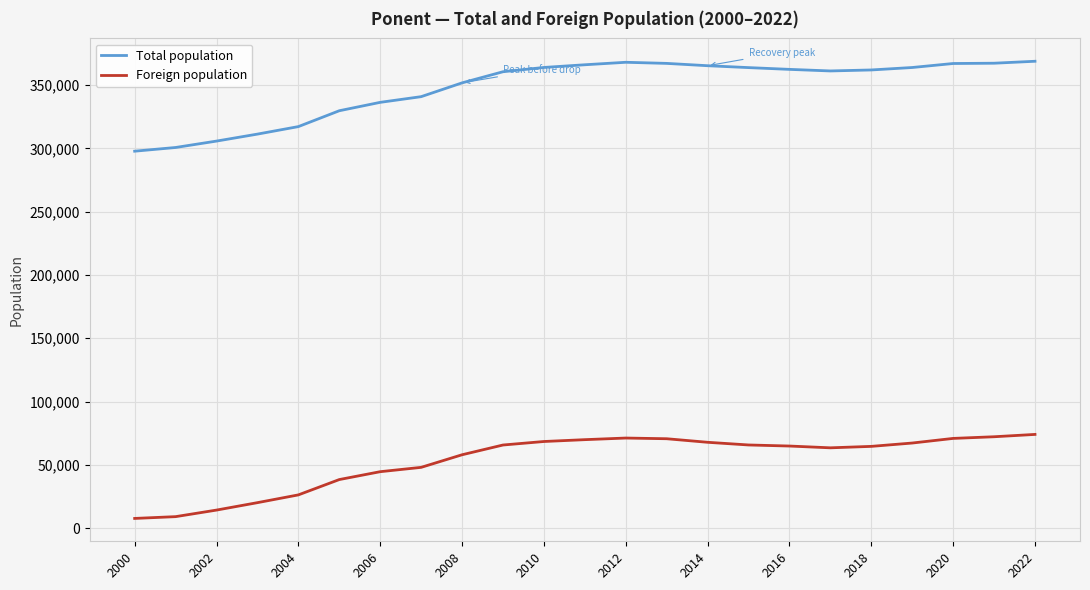

Which series has the largest range (max minus min)?

Total population